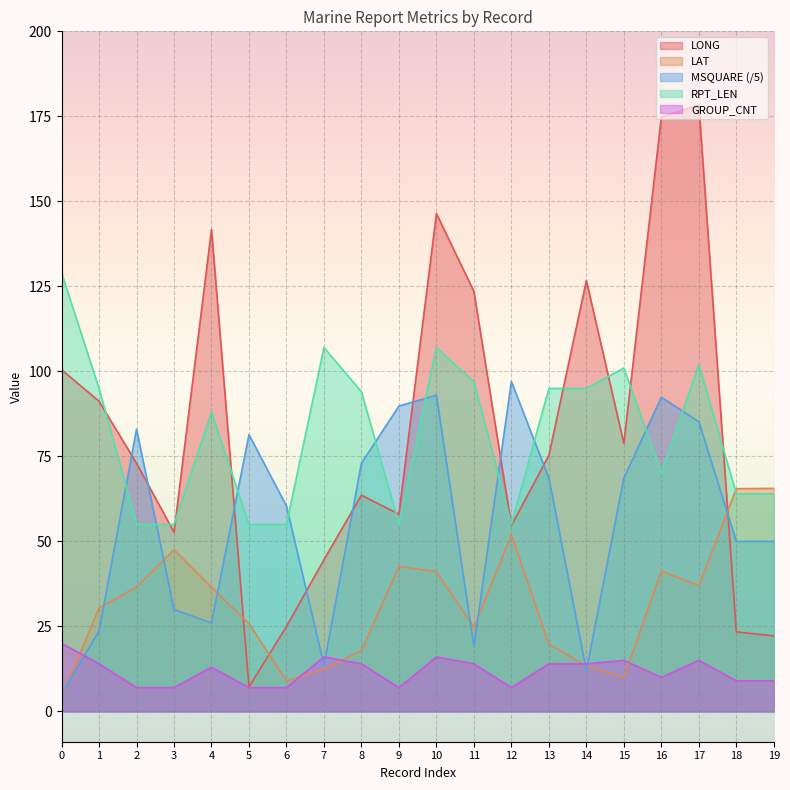

How many lines are shown in the chart?

5